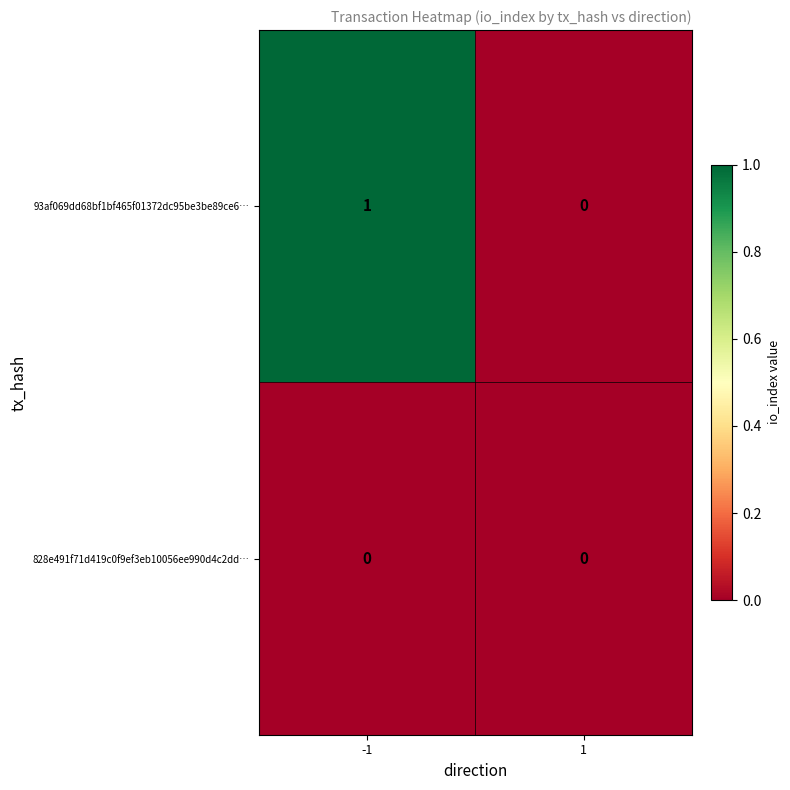

List the series in order of their peak value, highest first.

93af069dd68bf1bf465f01372dc95be3be89ce6…, 828e491f71d419c0f9ef3eb10056ee990d4c2dd…